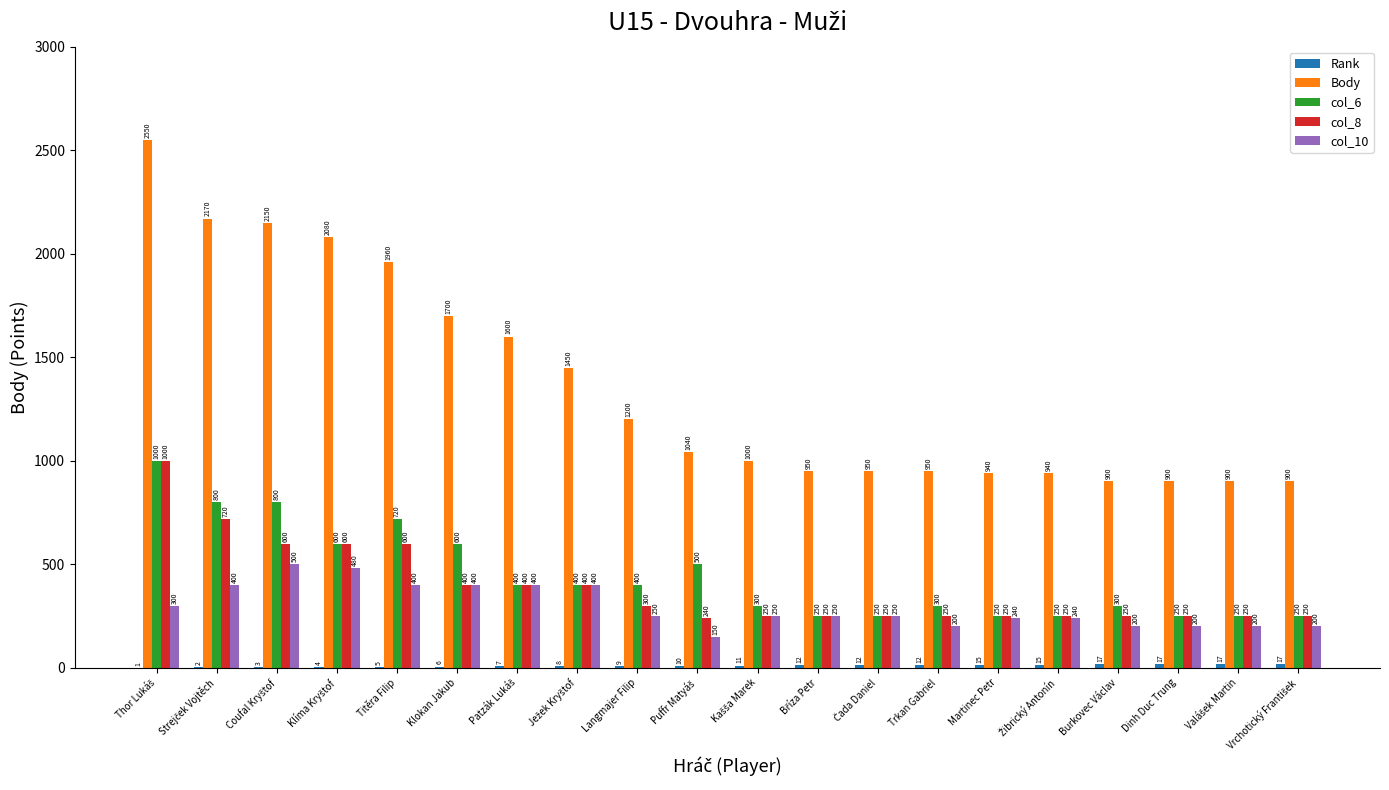

Which series has the largest total across all categories?

Body